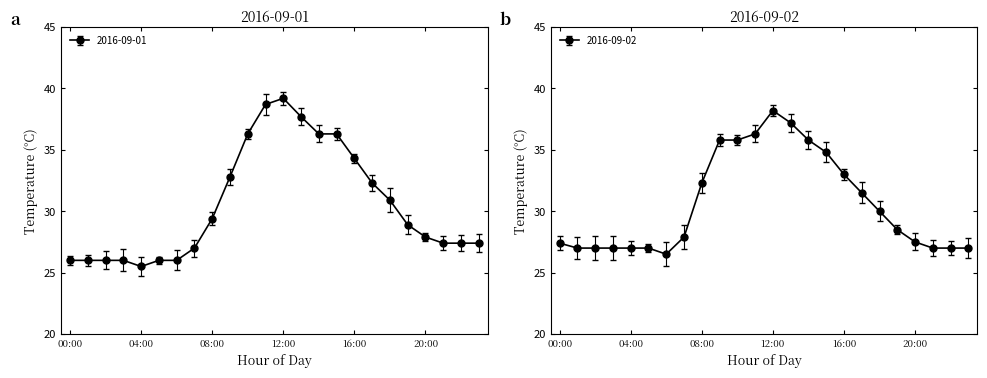

Rank the series by their maximum value, from highest to lowest.

2016-09-01, 2016-09-02